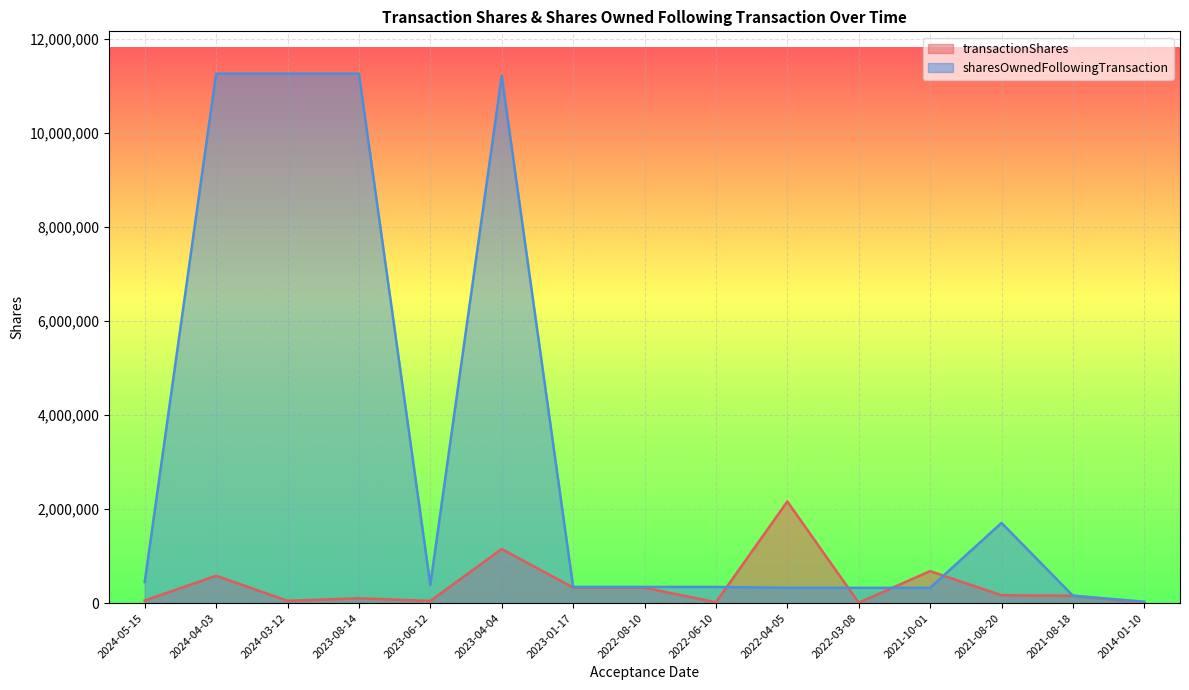

Rank the categories by sharesOwnedFollowingTransaction value from highest to lowest.

2024-04-03, 2024-03-12, 2023-08-14, 2023-04-04, 2021-08-20, 2024-05-15, 2023-06-12, 2023-01-17, 2022-08-10, 2022-06-10, 2022-04-05, 2022-03-08, 2021-10-01, 2021-08-18, 2014-01-10